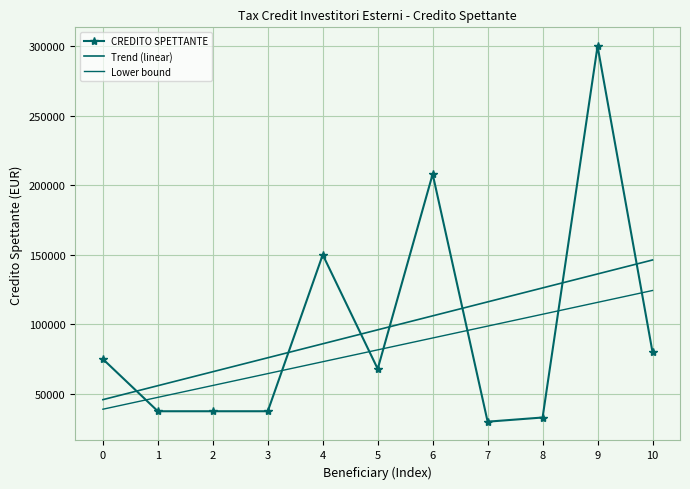

How many lines are shown in the chart?

3